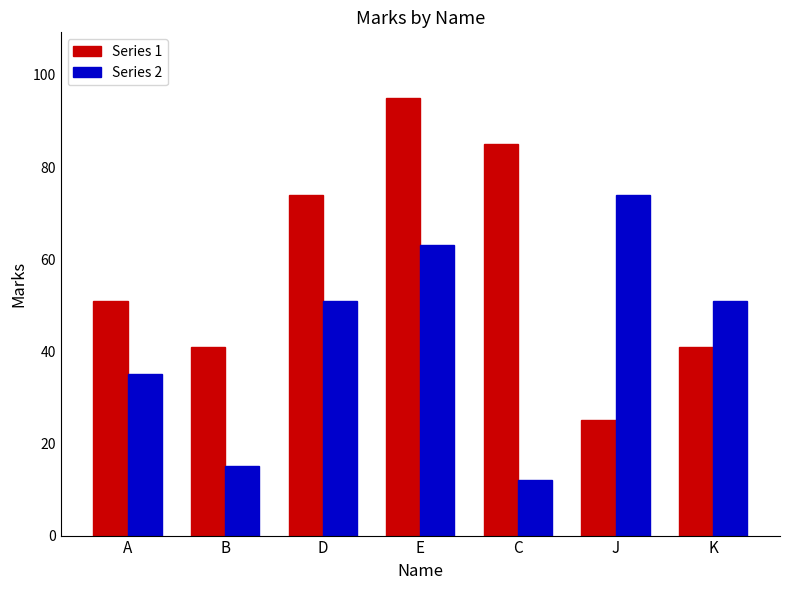

Reading right to left, extract all data points from this chart.

Series 1: K=41	J=25	C=85	E=95	D=74	B=41	A=51
Series 2: K=51	J=74	C=12	E=63	D=51	B=15	A=35